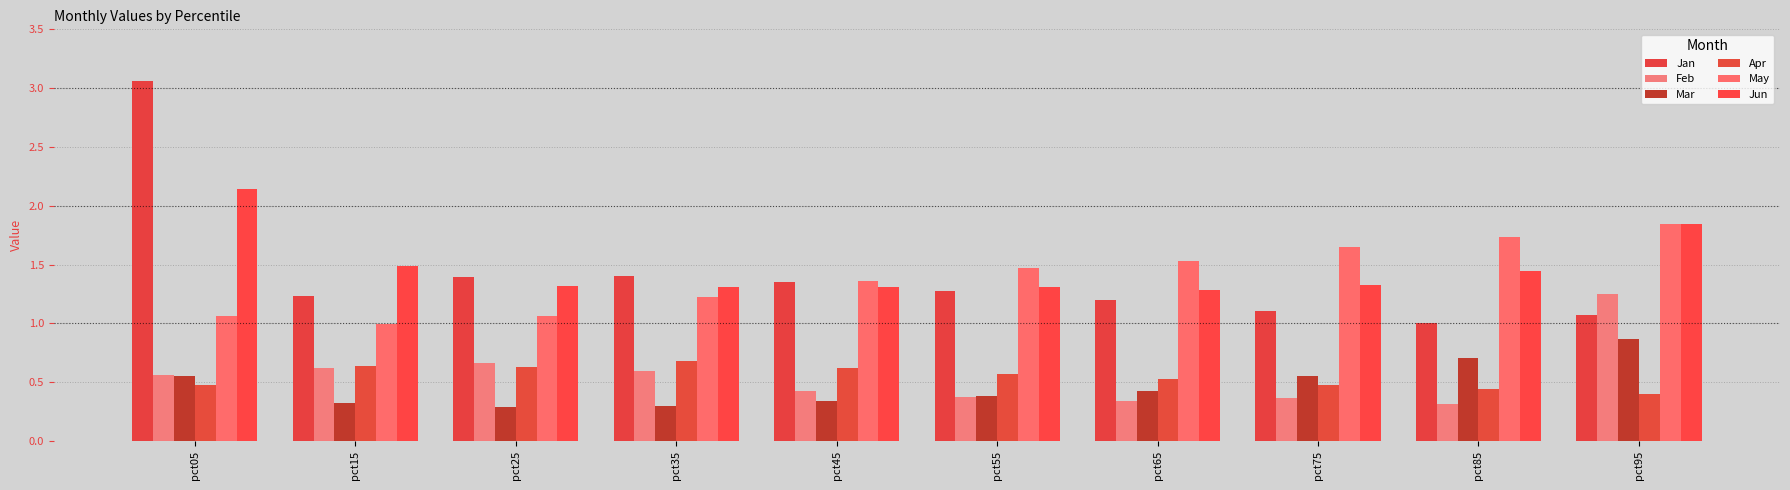

What are all the series names shown in the legend?

Jan, Feb, Mar, Apr, May, Jun